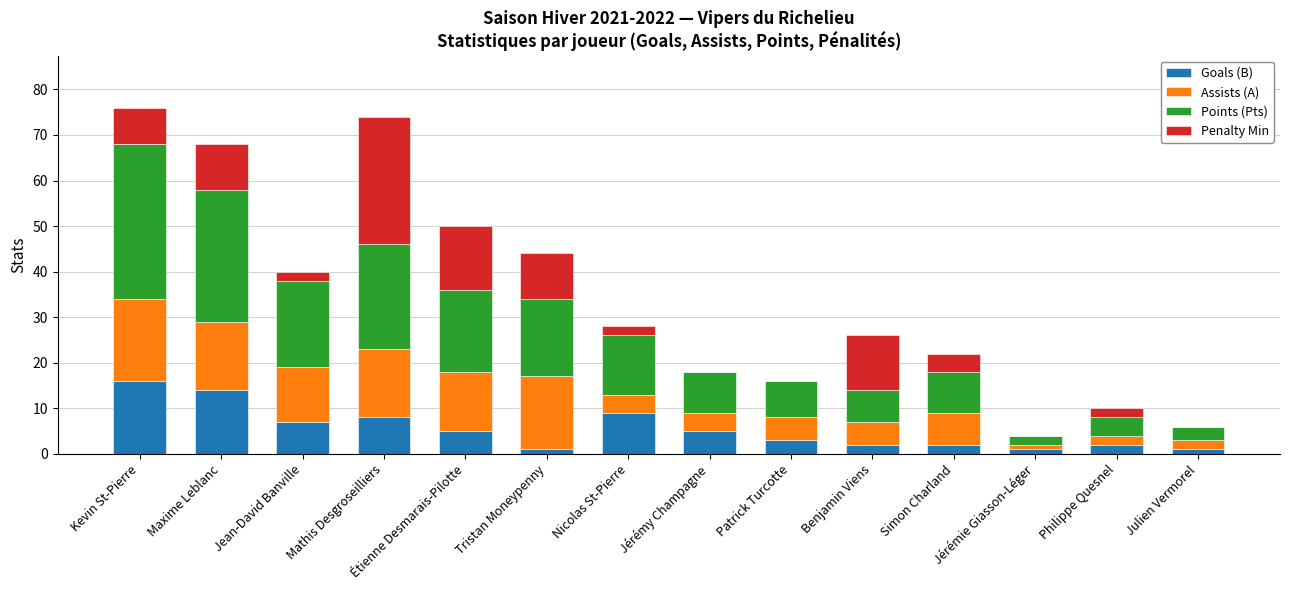

Is it true that Goals (B) equals 9 at Maxime Leblanc?

False